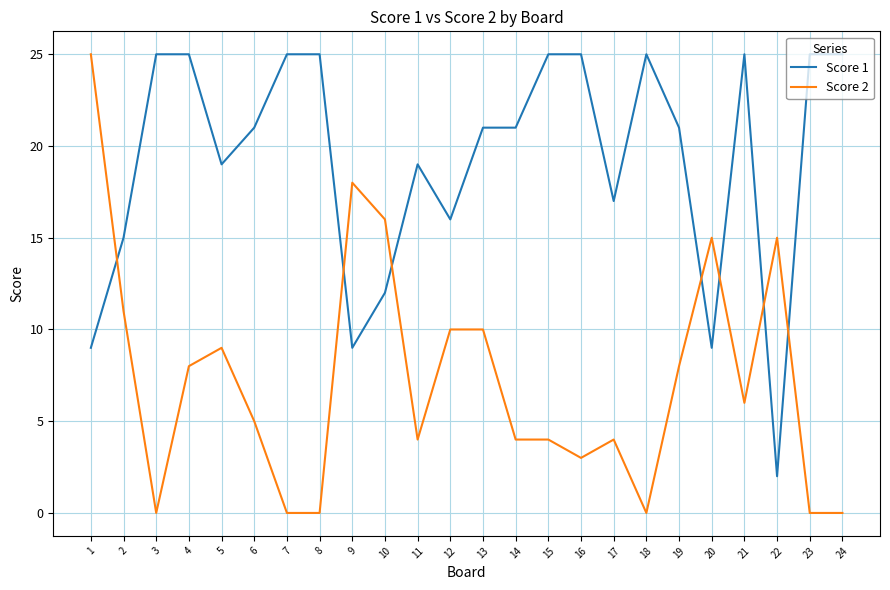

At which category is the sum across all series the highest?

1